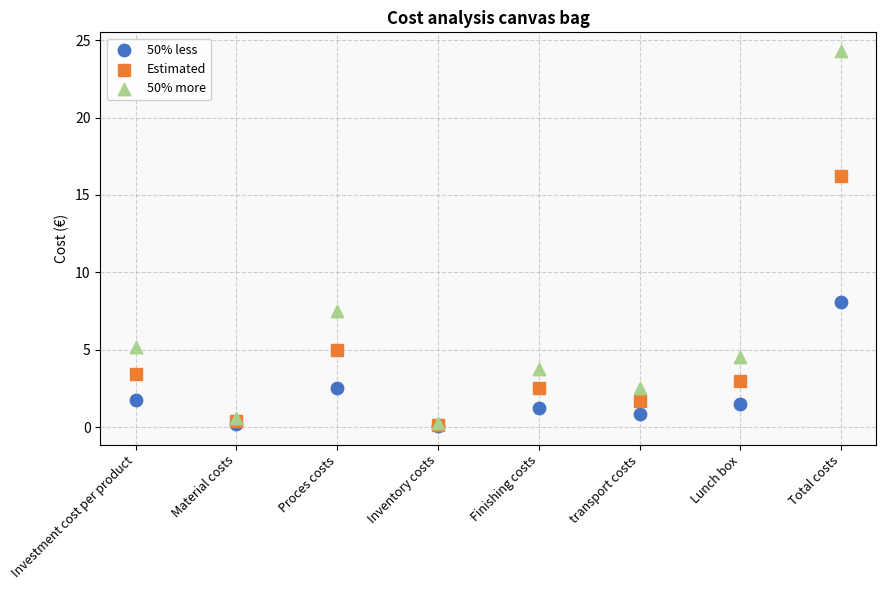

Across all series, what Y value is closest to 12?

8.1